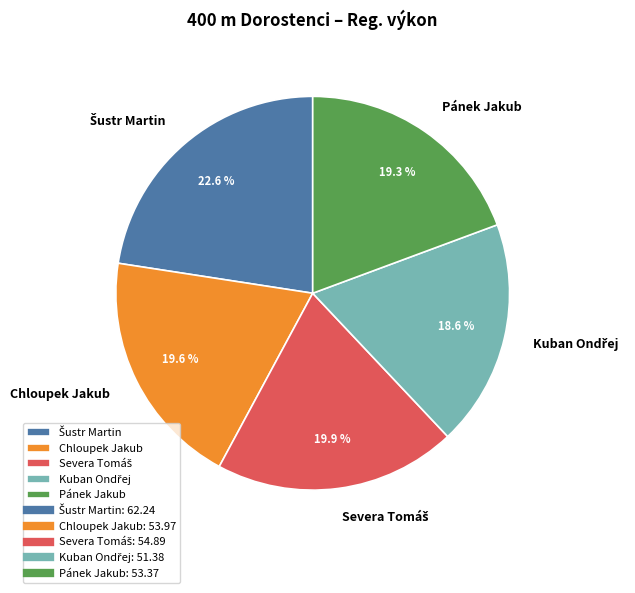

What percentage is NOT represented by Chloupek Jakub?

80.4%